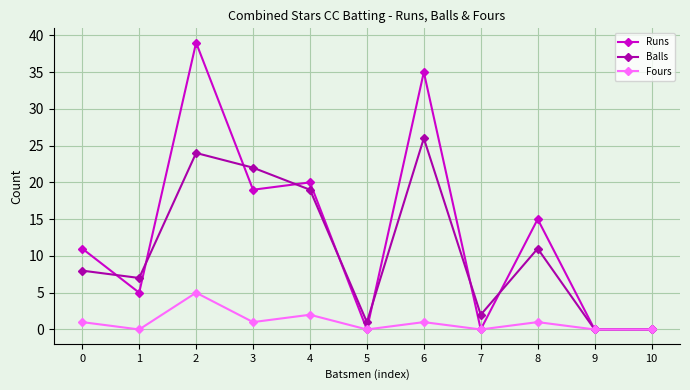

How many interior local peaks does the Runs series have?

4